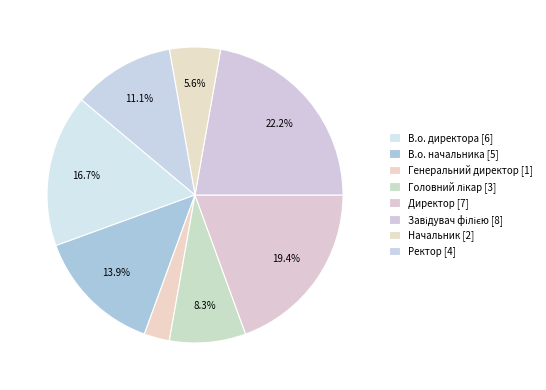

Count the number of slices in the pie.

8